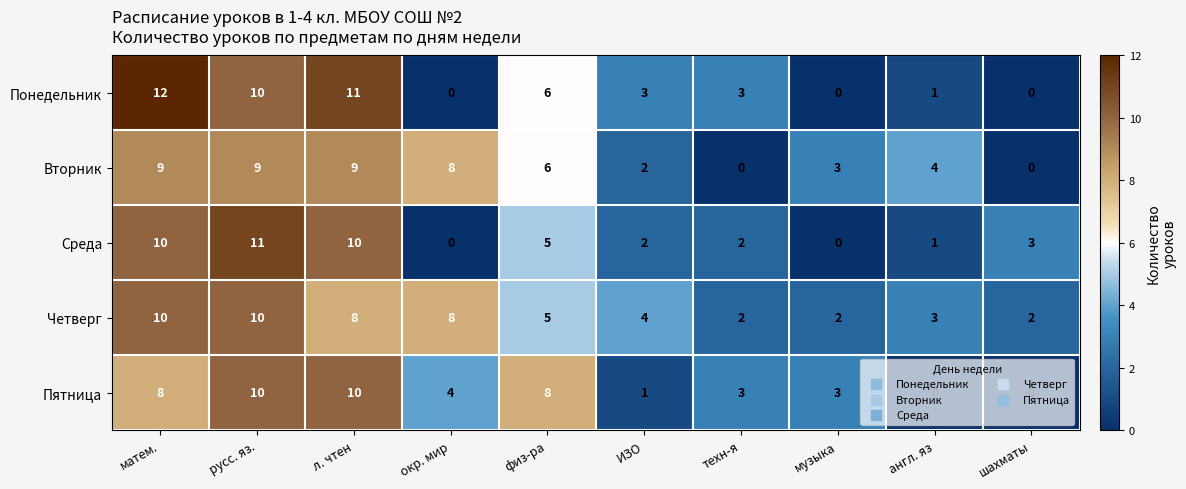

True or false: Среда has a value of 3 at шахматы.

True